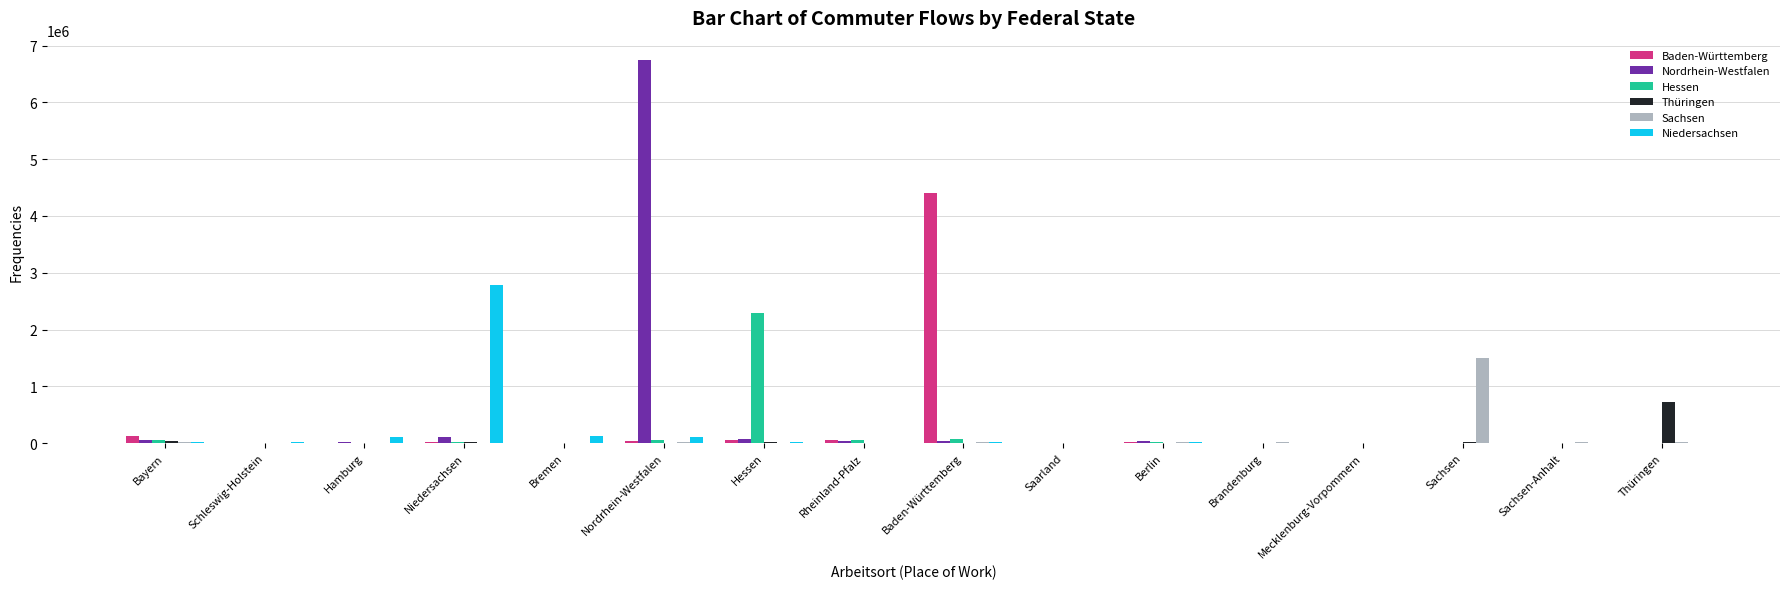

At which category does the chart reach its peak across all series?

Nordrhein-Westfalen